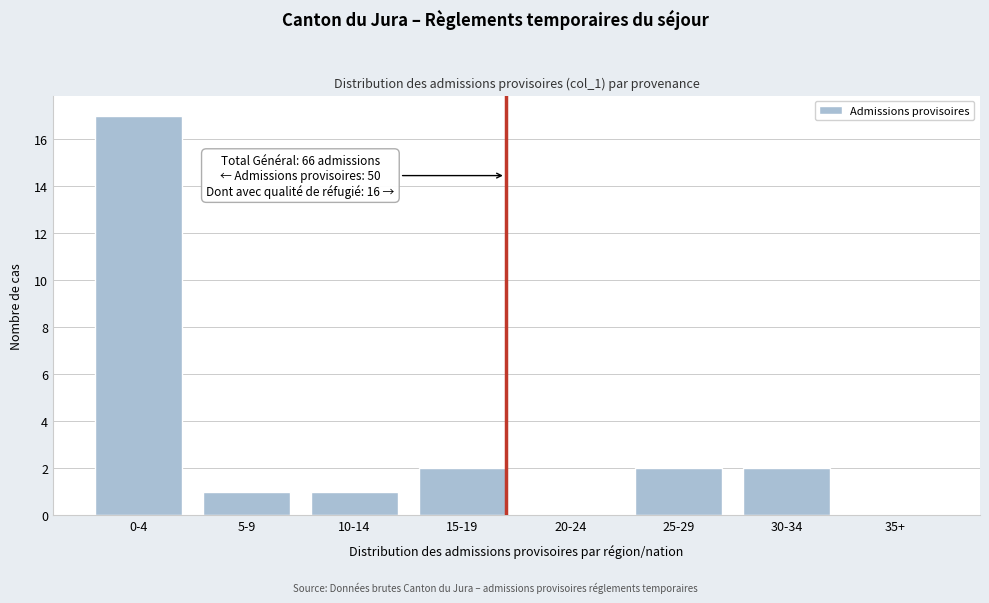

Reading left to right, extract all data points from this chart.

0-4=17	5-9=1	10-14=1	15-19=2	20-24=0	25-29=2	30-34=2	35+=0